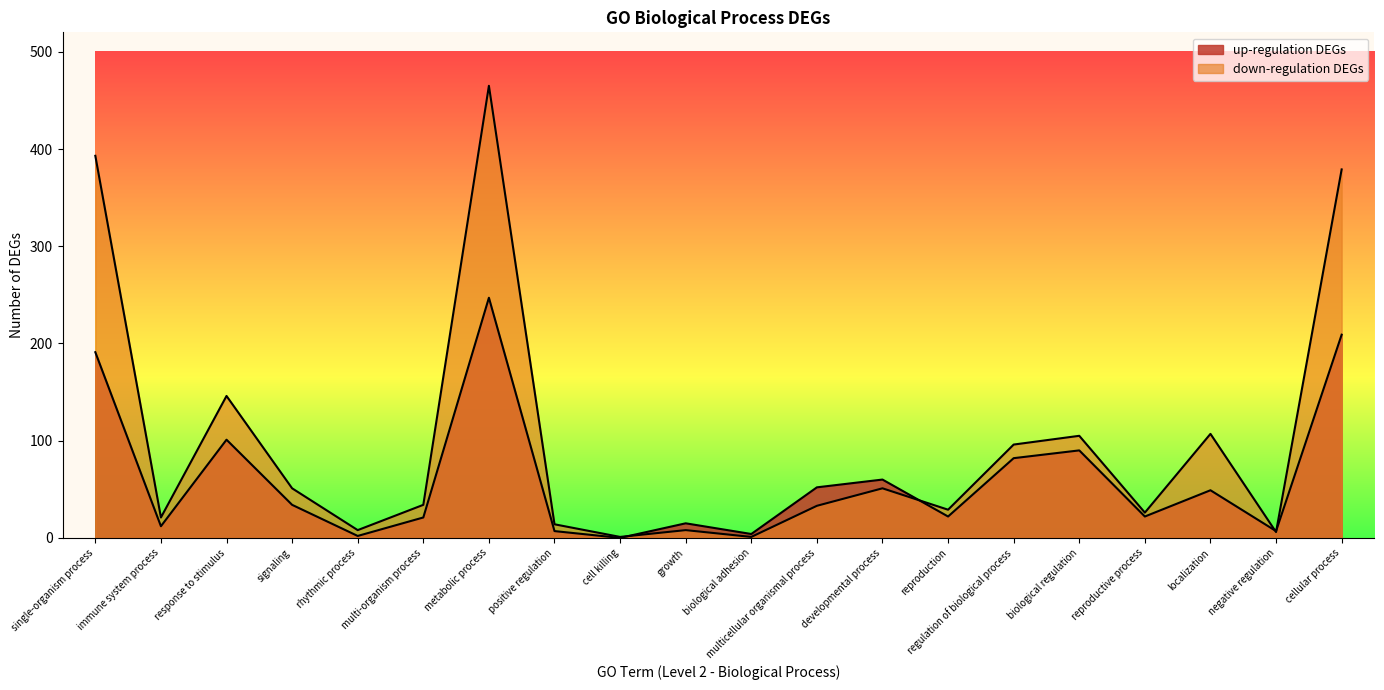

The up-regulation DEGs series shows 90 at biological regulation. True or false?

True